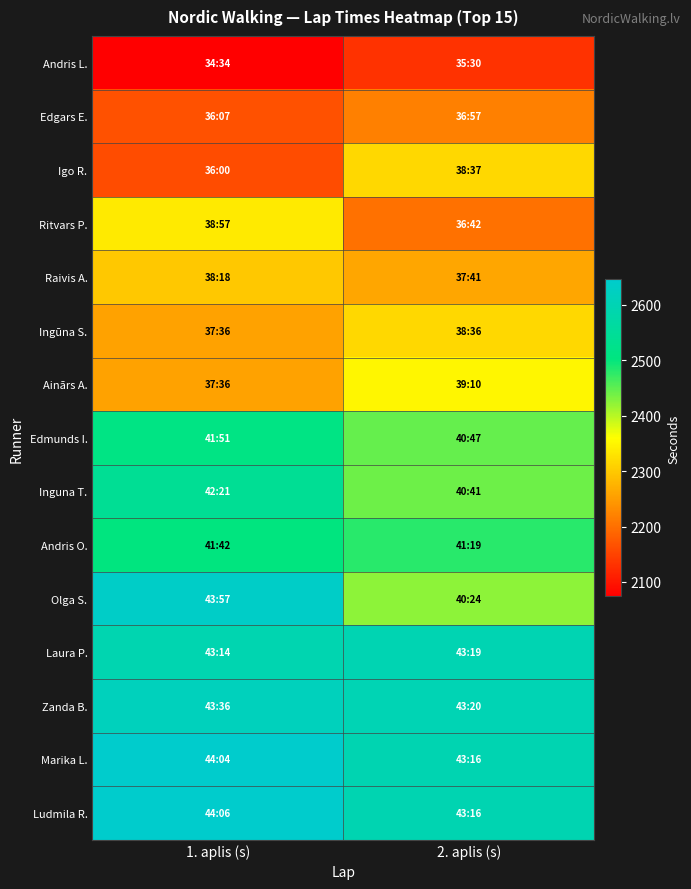

Reading right to left, what are all the values shown in this chart?

Andris L.: 2. aplis (s)=2130	1. aplis (s)=2074
Edgars E.: 2. aplis (s)=2217	1. aplis (s)=2167
Igo R.: 2. aplis (s)=2317	1. aplis (s)=2160
Ritvars P.: 2. aplis (s)=2202	1. aplis (s)=2337
Raivis A.: 2. aplis (s)=2261	1. aplis (s)=2298
Ingūna S.: 2. aplis (s)=2316	1. aplis (s)=2256
Ainārs A.: 2. aplis (s)=2350	1. aplis (s)=2256
Edmunds I.: 2. aplis (s)=2447	1. aplis (s)=2511
Inguna T.: 2. aplis (s)=2441	1. aplis (s)=2541
Andris O.: 2. aplis (s)=2479	1. aplis (s)=2502
Olga S.: 2. aplis (s)=2424	1. aplis (s)=2637
Laura P.: 2. aplis (s)=2599	1. aplis (s)=2594
Zanda B.: 2. aplis (s)=2600	1. aplis (s)=2616
Marika L.: 2. aplis (s)=2596	1. aplis (s)=2644
Ludmila R.: 2. aplis (s)=2596	1. aplis (s)=2646